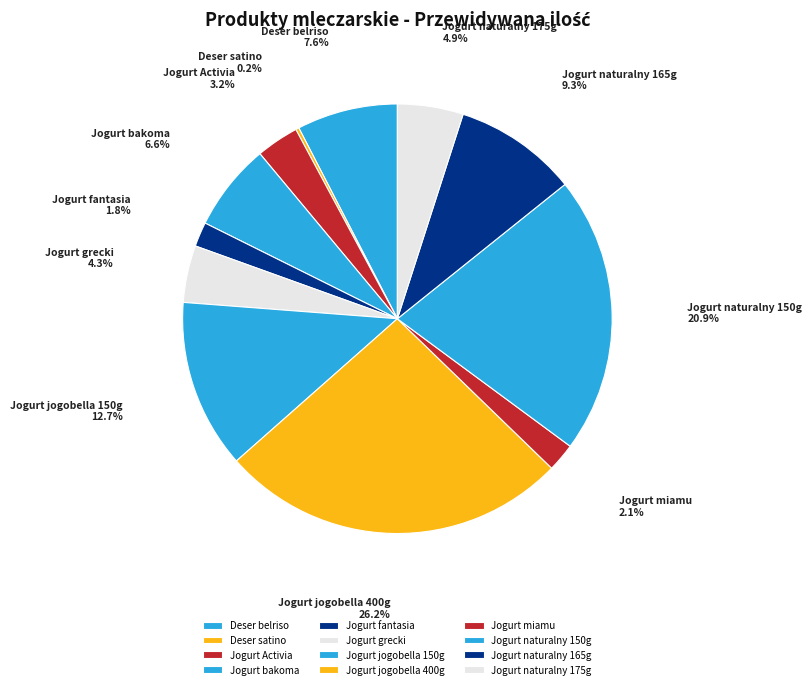

Which slice is the largest?

Jogurt jogobella 400g